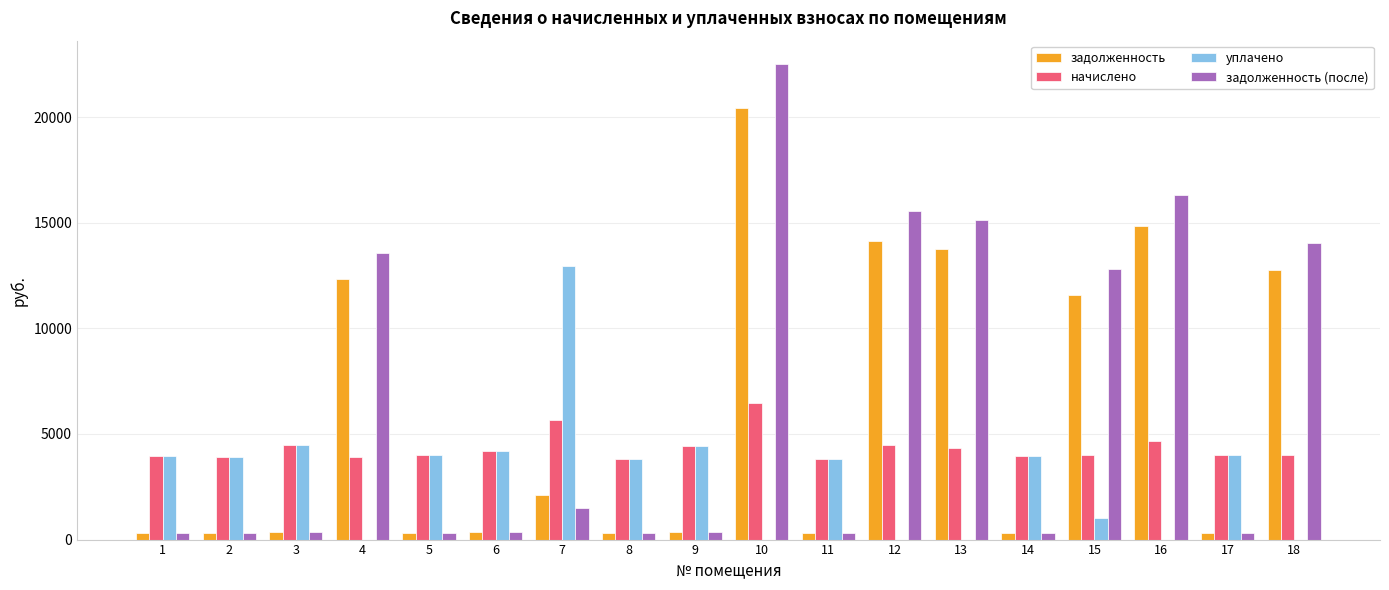

At which category is the sum across all series the highest?

10